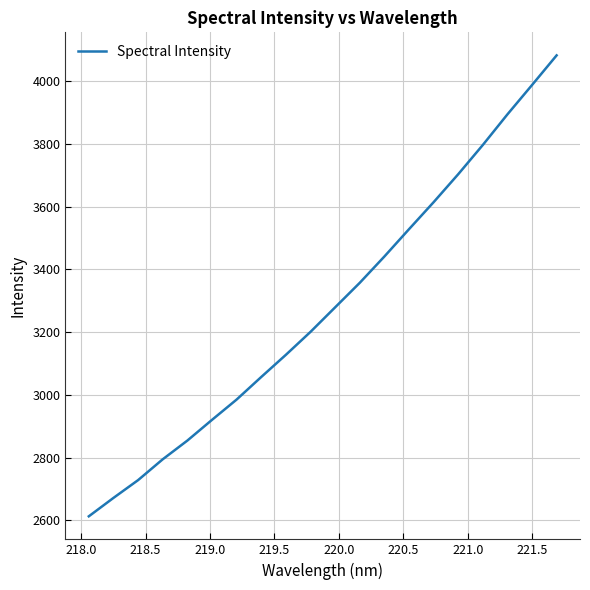

What is the minimum value shown in the chart?

2612.6